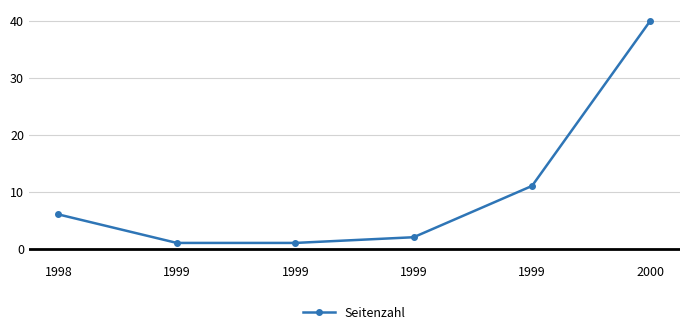

Is this an area chart (filled region under the line)?

No